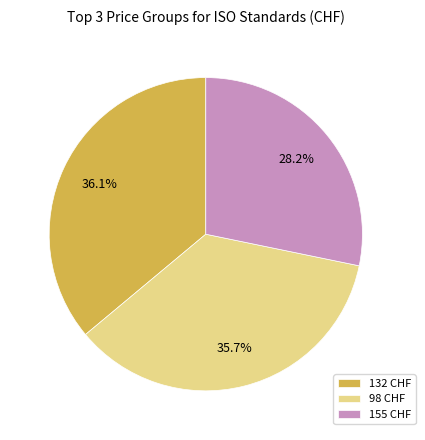

Which category has the smallest portion of the pie?

155 CHF